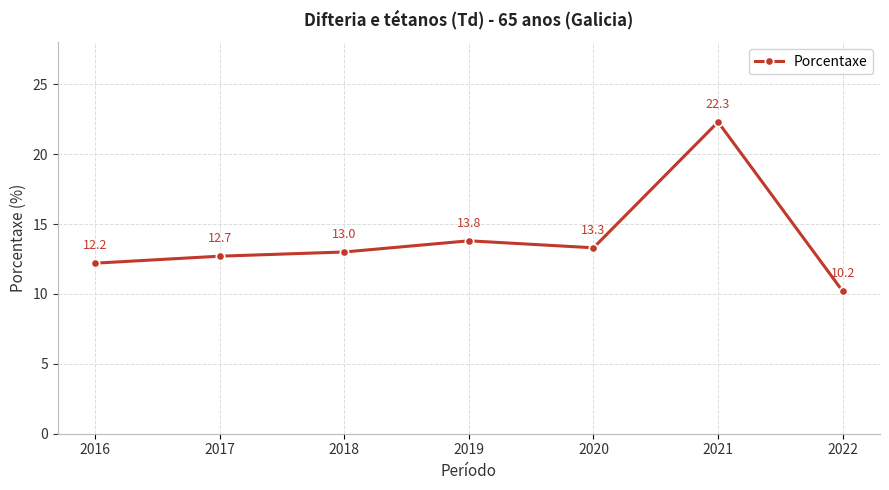

At which category does the data reach its first local valley?

2020